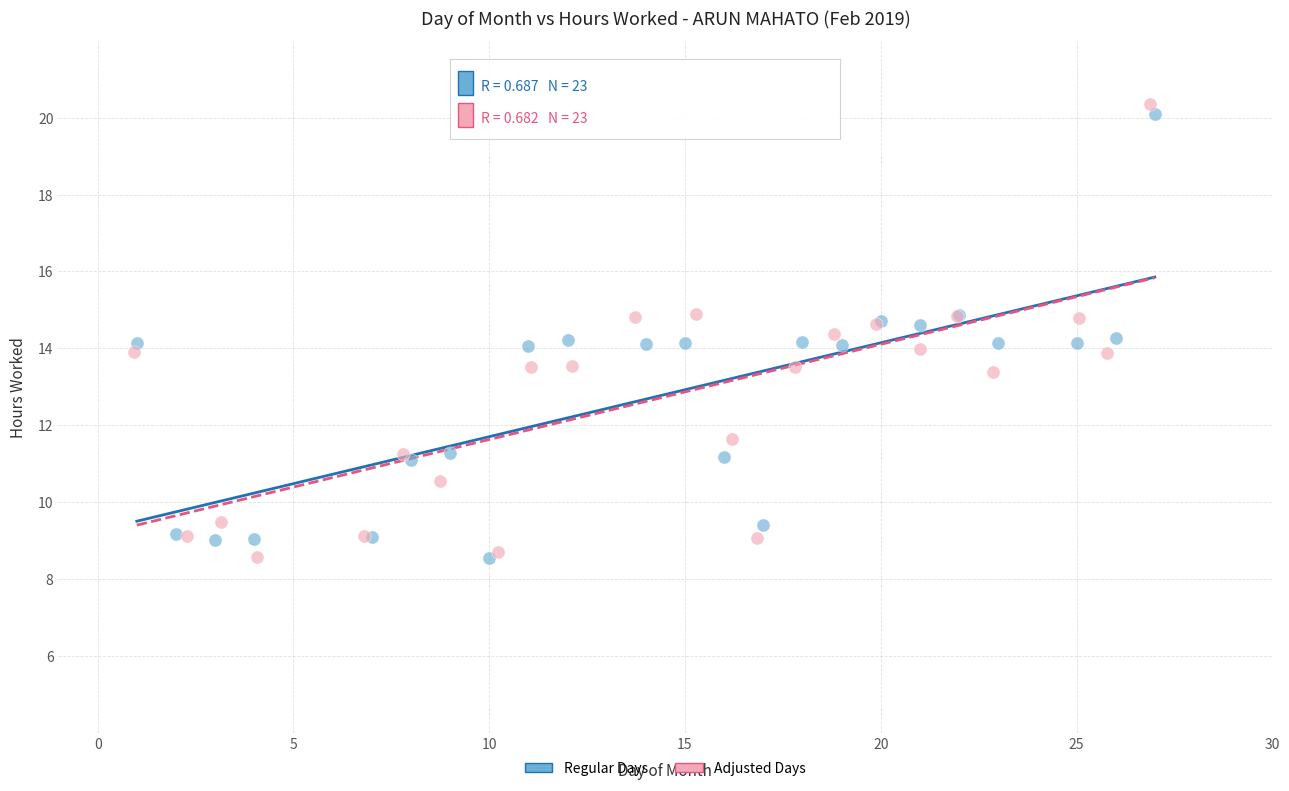

Which series has the widest spread of Y values?

Adjusted Days